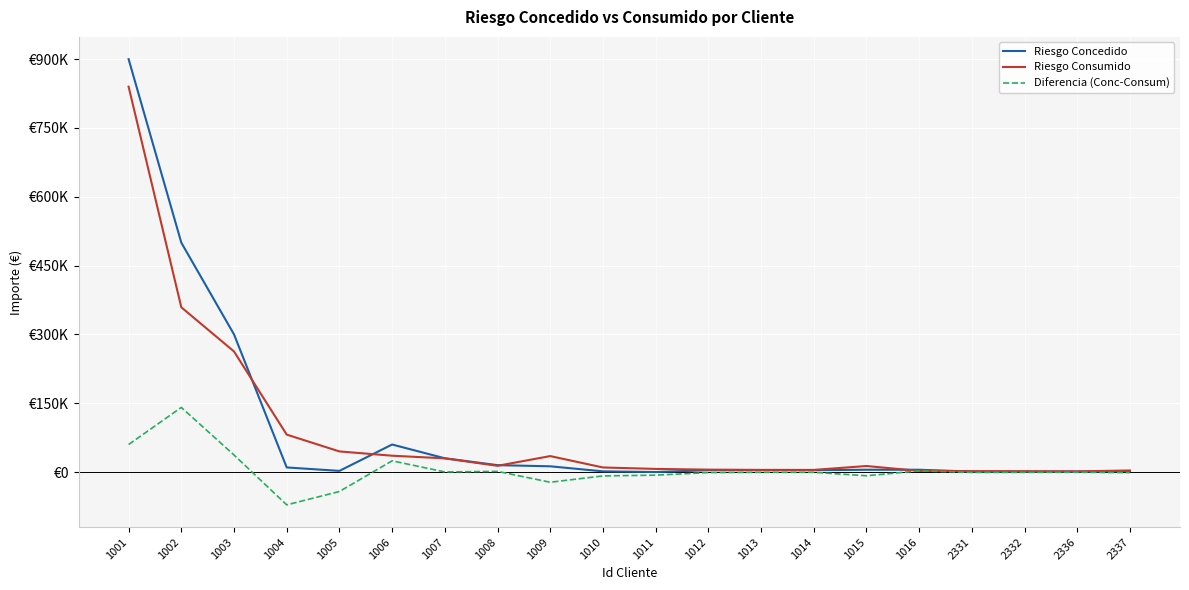

What are all the series names shown in the legend?

Riesgo Concedido, Riesgo Consumido, Diferencia (Conc-Consum)